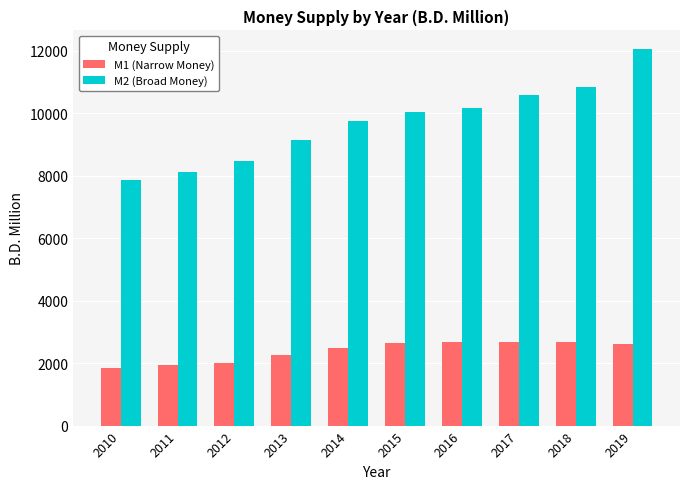

At 2016, list the series in order from smallest to largest.

M1 (Narrow Money), M2 (Broad Money)